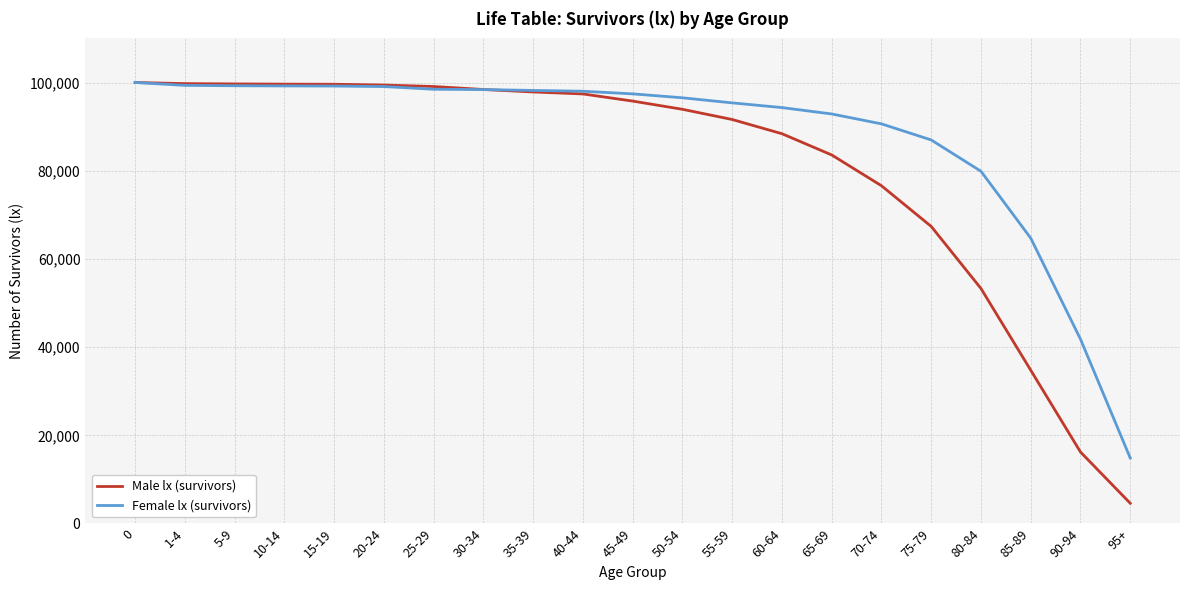

At which label is Male lx (survivors) closest to 52294?

80-84